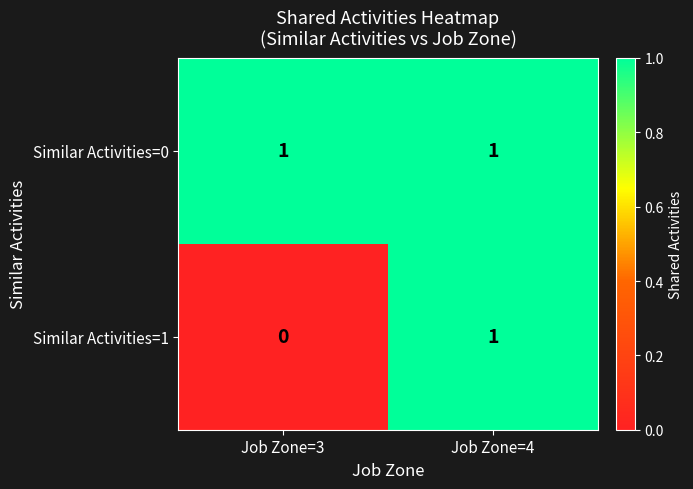

Reading left to right, extract all data points from this chart.

Similar Activities=0: Job Zone=3=1	Job Zone=4=1
Similar Activities=1: Job Zone=3=0	Job Zone=4=1